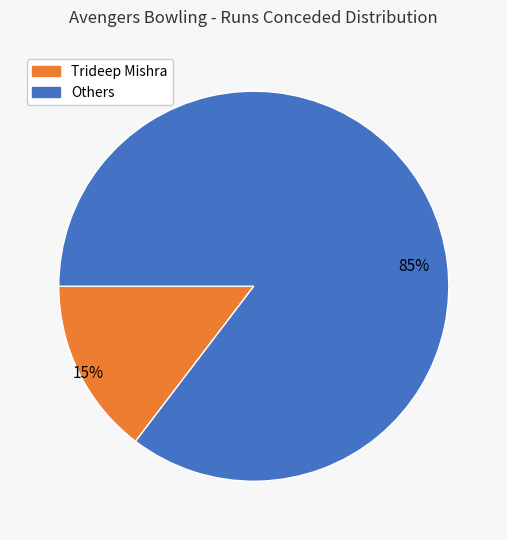

Rank the categories by value from lowest to highest.

Trideep Mishra, Others